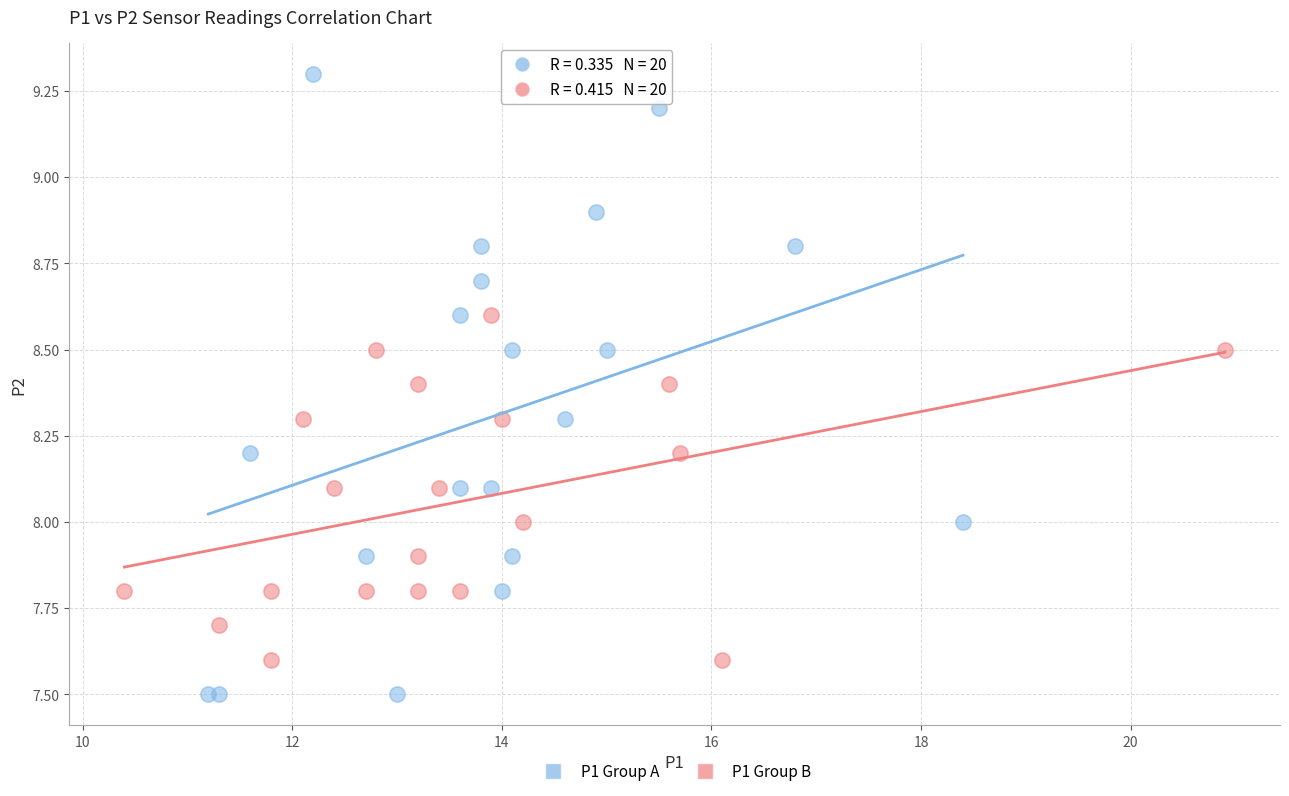

Which series has the largest Y range (max minus min)?

P1 Group A